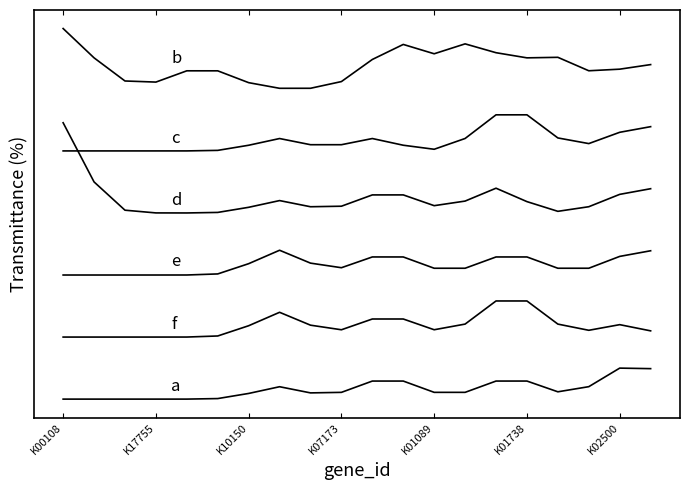

Is this an area chart (filled region under the line)?

No